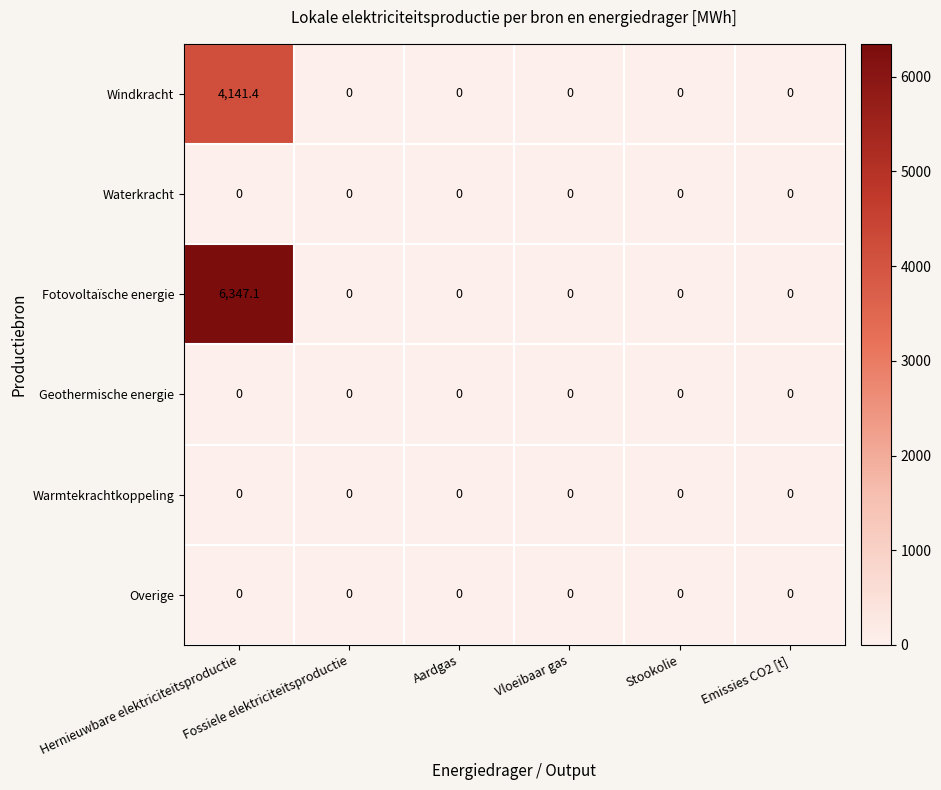

At how many categories does at least one series exceed 853?

1